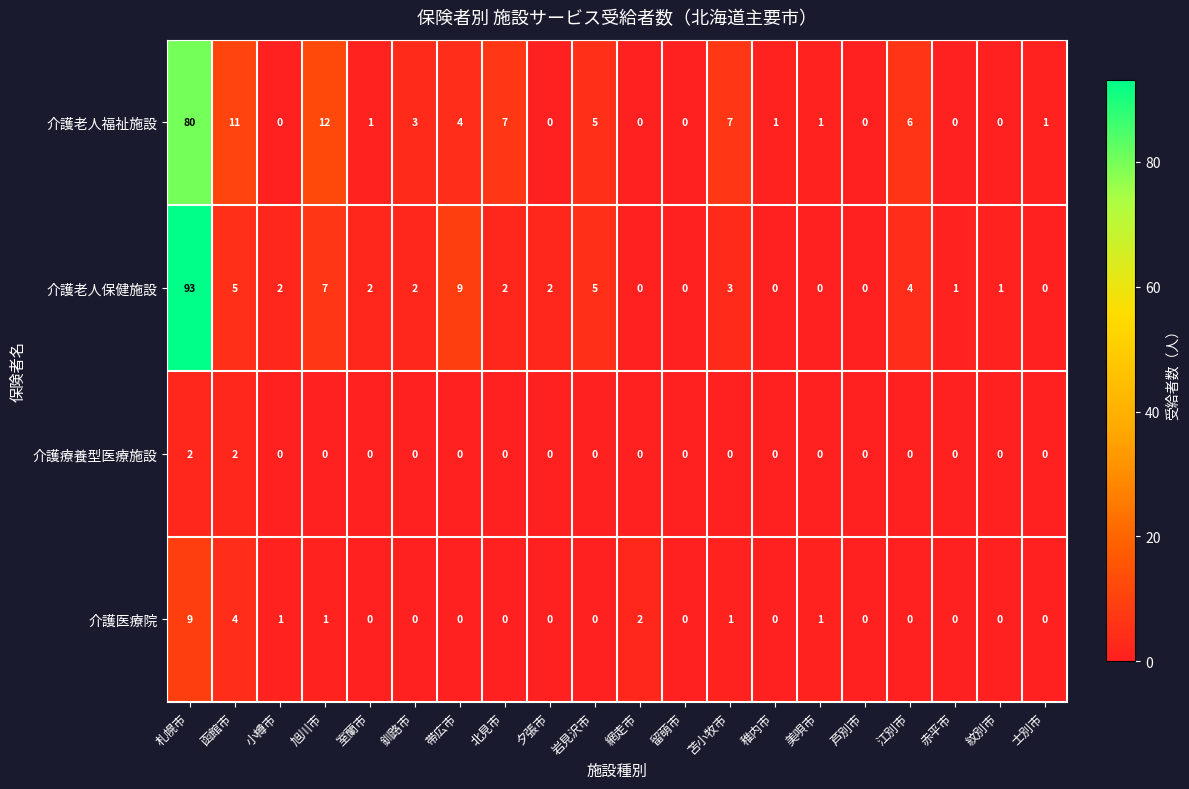

What is the sum of all 介護療養型医療施設 values?

4